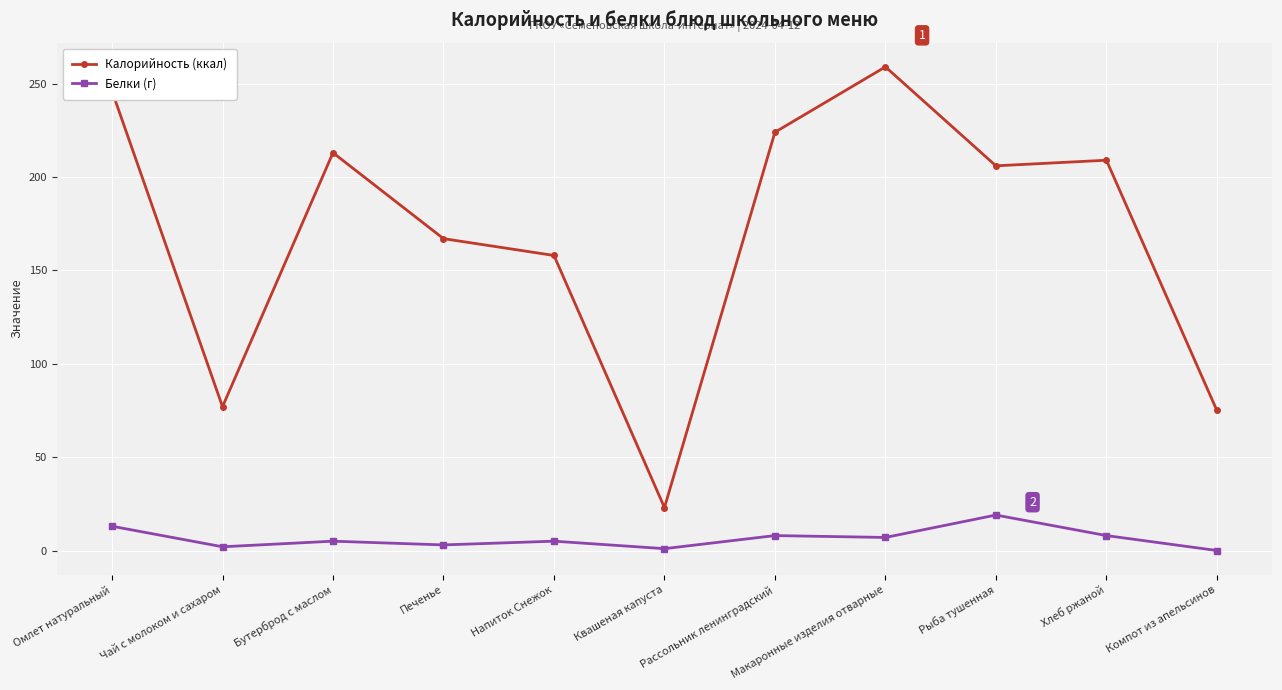

What is the maximum value shown in the chart?

259